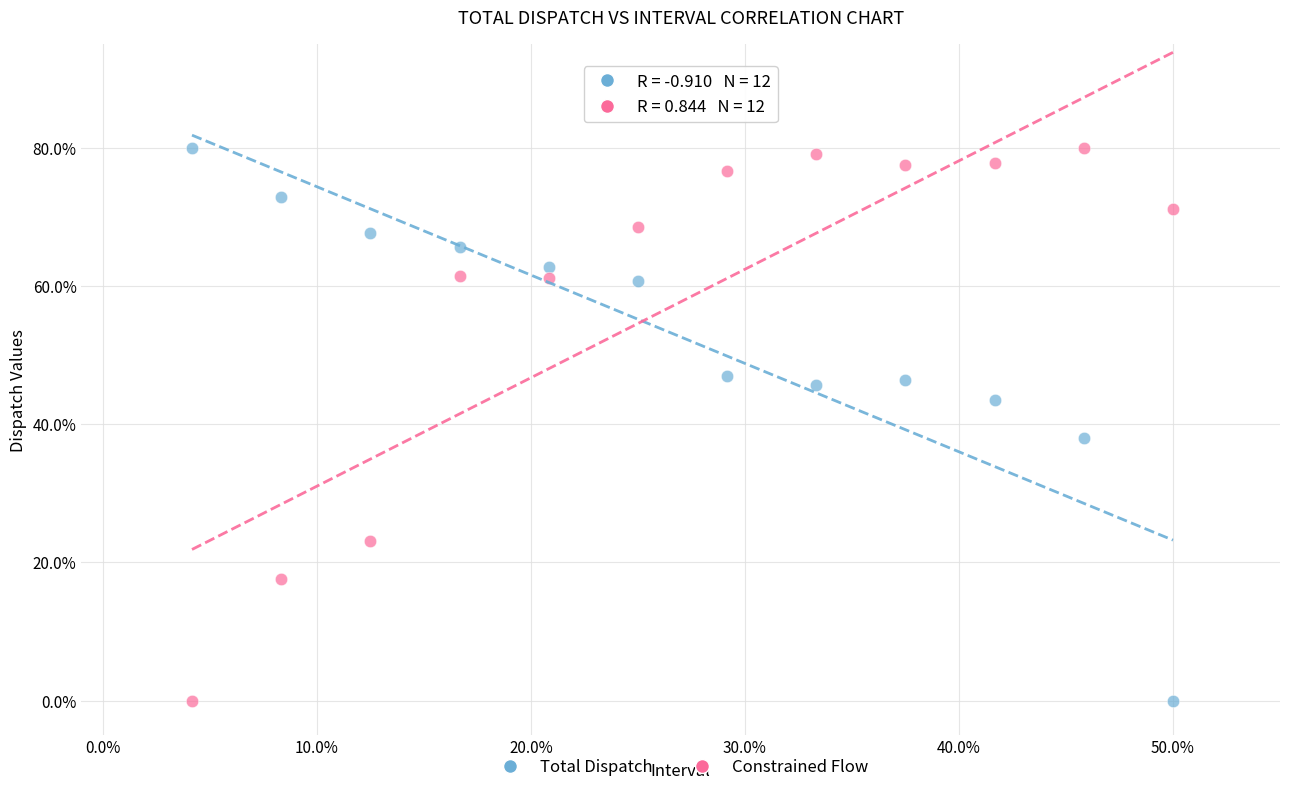

Across all data points, what is the range of X values (max minus min)?

45.8